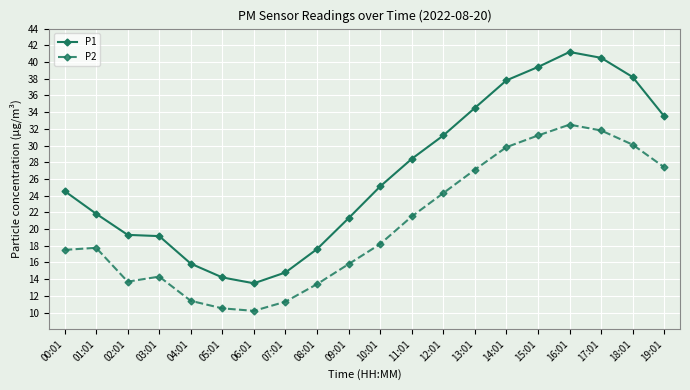

What is the difference between the maximum and minimum values in the P2 series?

22.3